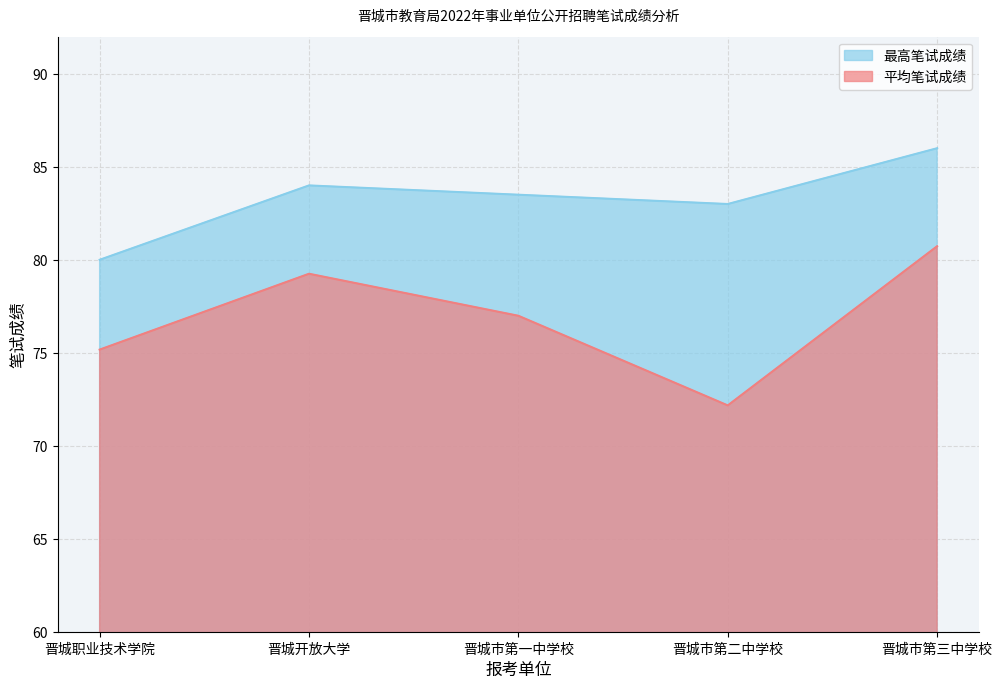

What is the total value across all series at 晋城市第三中学校?

166.7